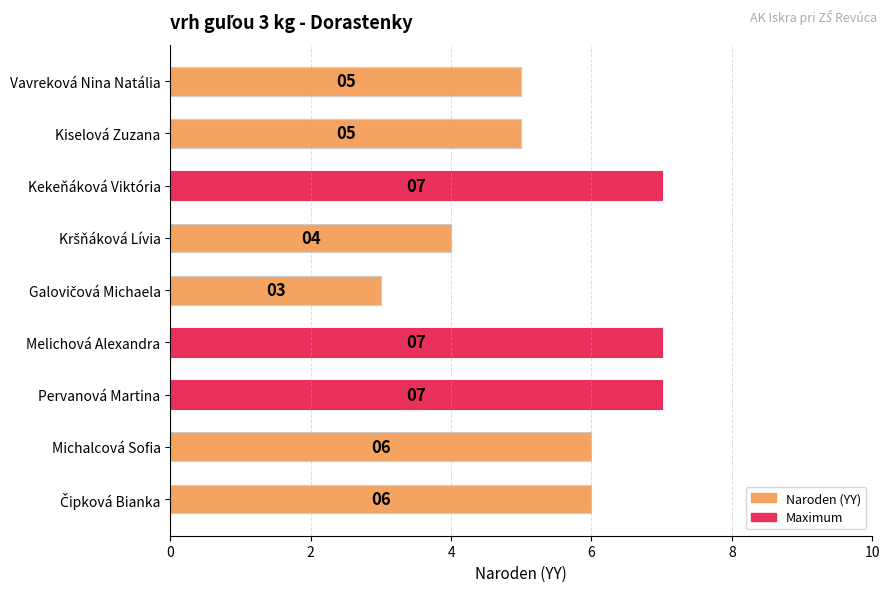

True or false: the data shows 7 at Melichová Alexandra.

True